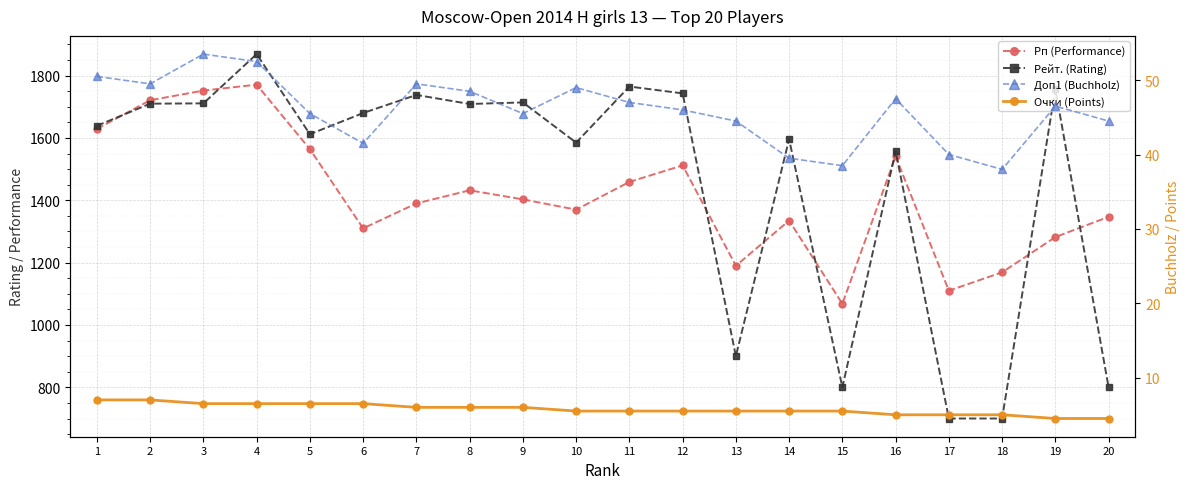

Which series has the widest spread of values?

Рейт. (Rating)